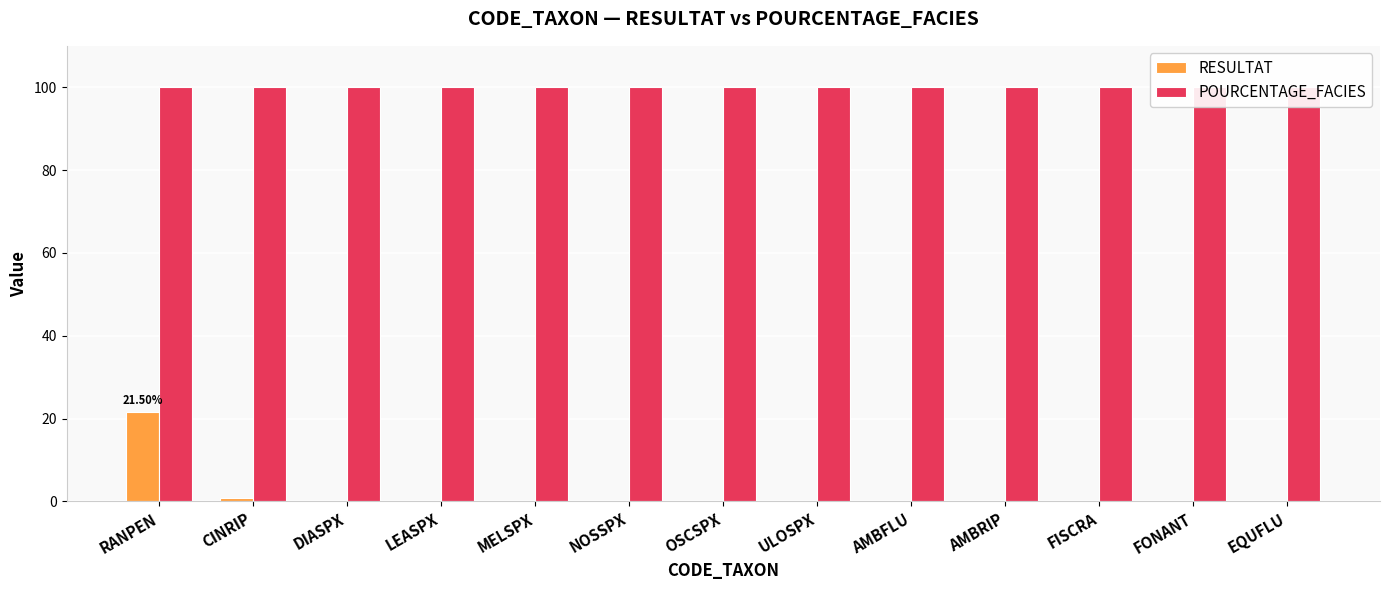

What are all the series names shown in the legend?

RESULTAT, POURCENTAGE_FACIES